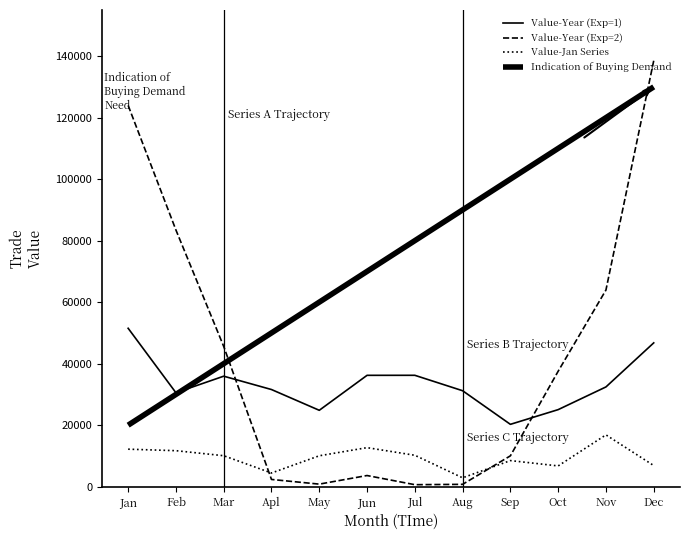

What is the label of the 2nd point from the left?

Feb